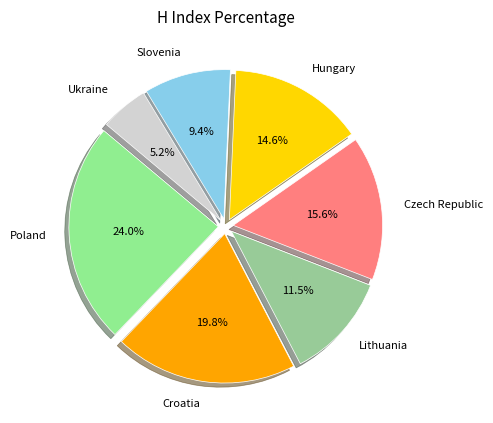

Which category has the smallest portion of the pie?

Ukraine